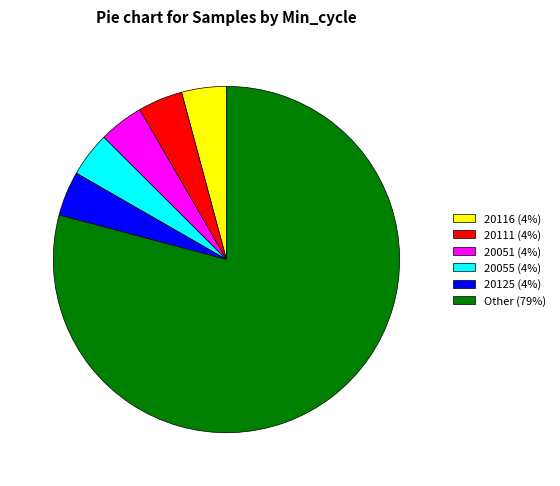

Which slice represents more than half of the pie?

Other (79%)